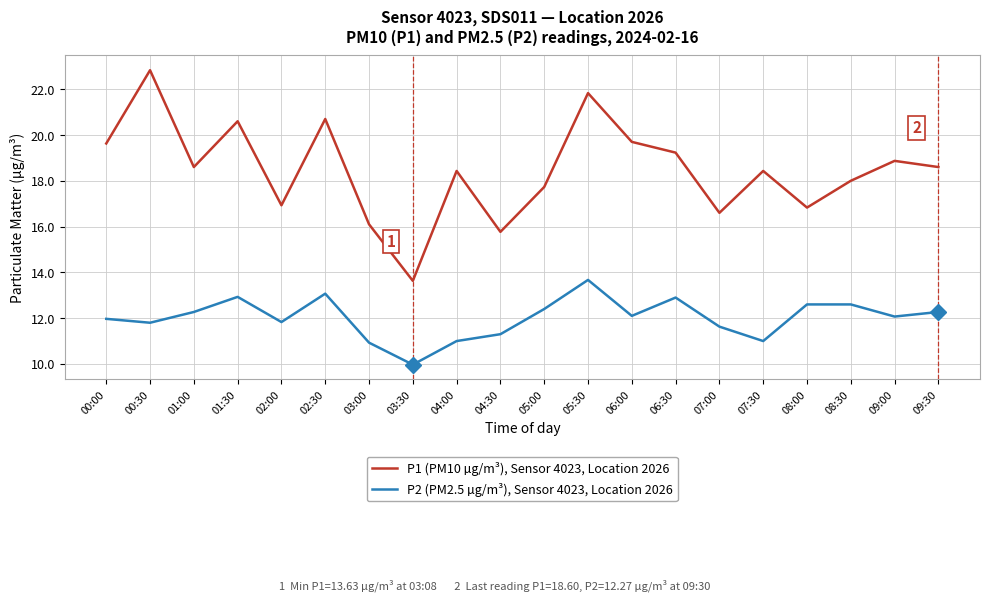

Reading left to right, extract all data points from this chart.

P1 (PM10 µg/m³), Sensor 4023, Location 2026: 19.6	22.8	18.6	20.6	16.9	20.7	16.1	13.6	18.4	15.8	17.7	21.8	19.7	19.2	16.6	18.4	16.8	18.0	18.9	18.6
P2 (PM2.5 µg/m³), Sensor 4023, Location 2026: 12.0	11.8	12.3	12.9	11.8	13.1	10.9	10.0	11.0	11.3	12.4	13.7	12.1	12.9	11.6	11.0	12.6	12.6	12.1	12.3